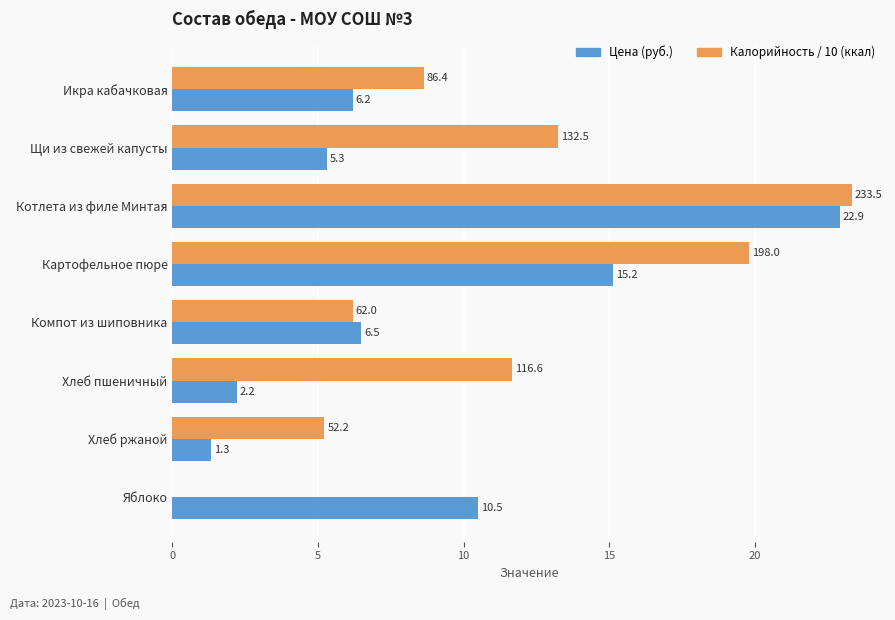

Which category has the highest value across all series?

Котлета из филе Минтая